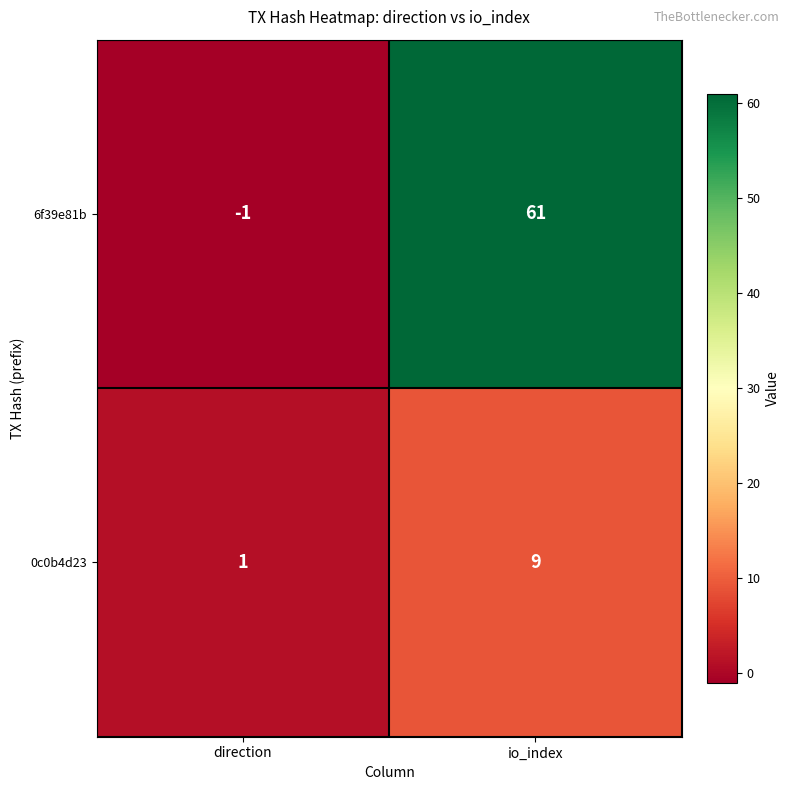

At how many categories does at least one series exceed 55?

1